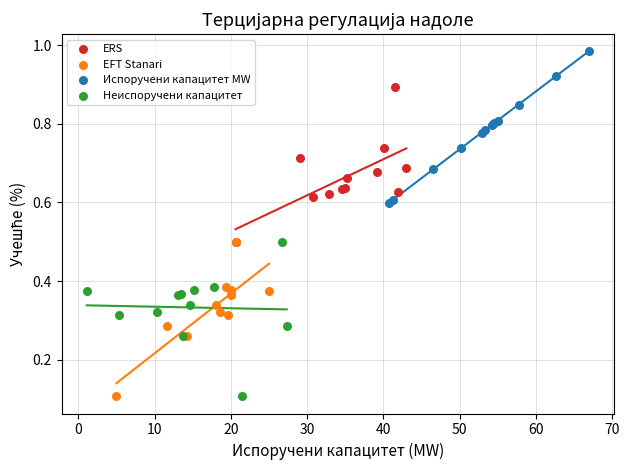

Which series reaches the maximum Y coordinate?

Испоручени капацитет MW